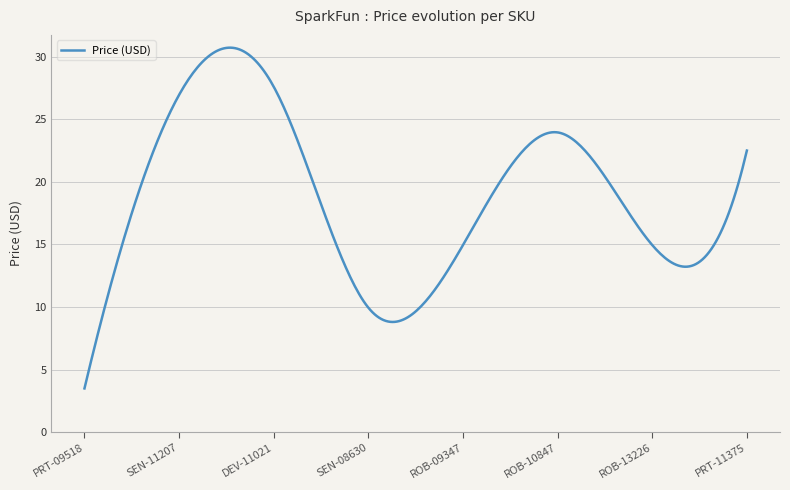

What is the minimum value shown in the chart?

3.5